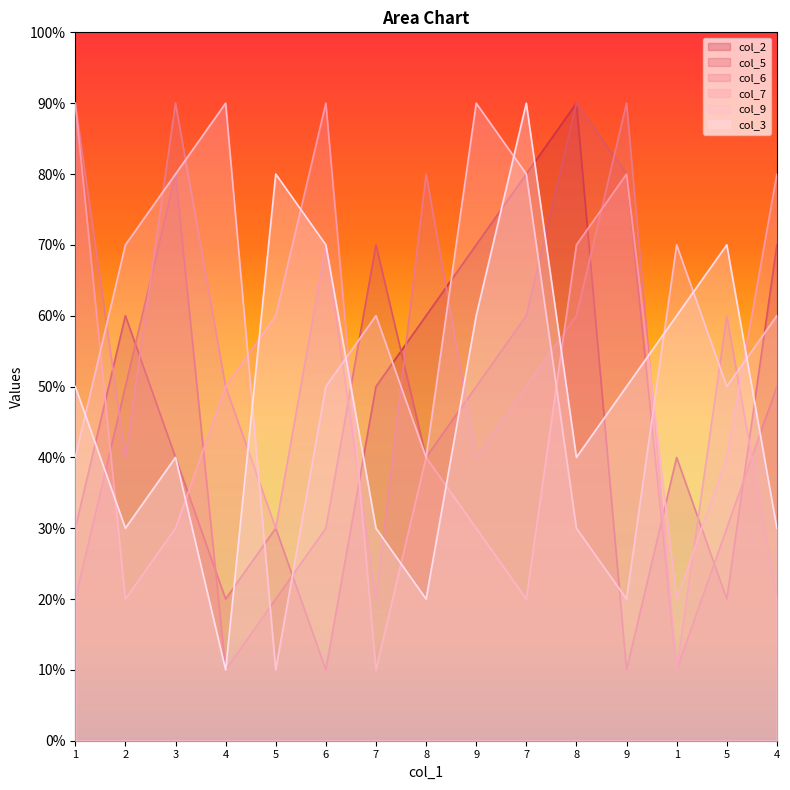

What is the label of the 4th point from the left?

4